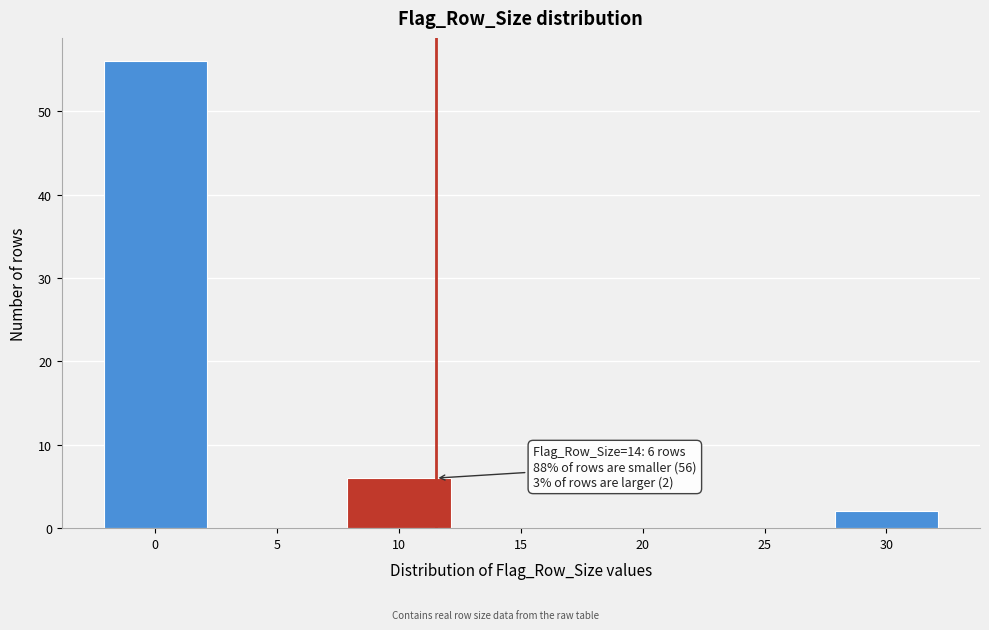

Reading left to right, extract all data points from this chart.

0=56	5=0	10=6	15=0	20=0	25=0	30=2